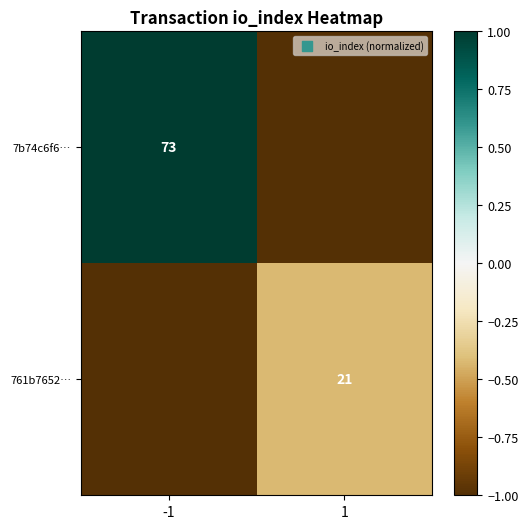

The value of 7b74c6f6… at -1 is 128. True or false?

False